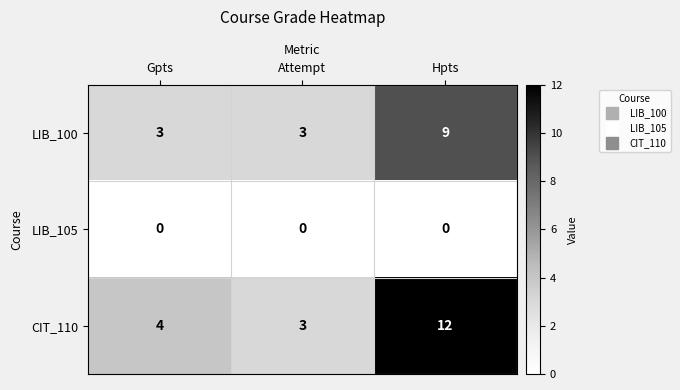

List the series in order of their overall mean, highest first.

CIT_110, LIB_100, LIB_105